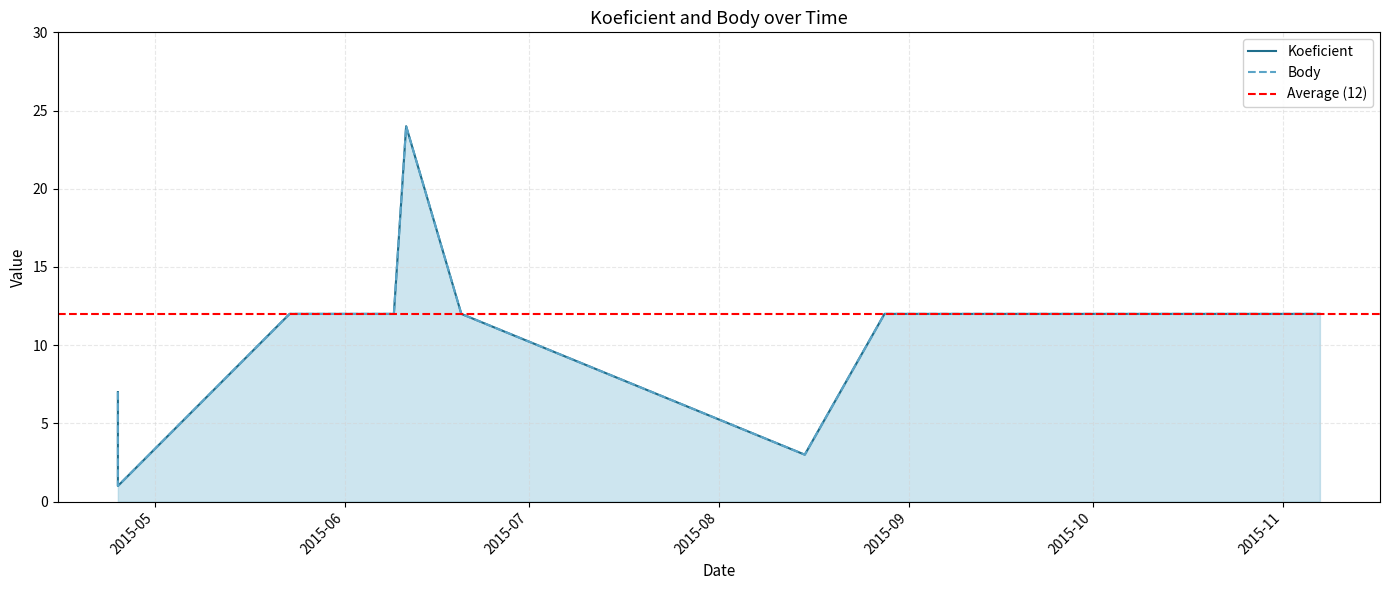

Does the chart have visible grid lines?

Yes